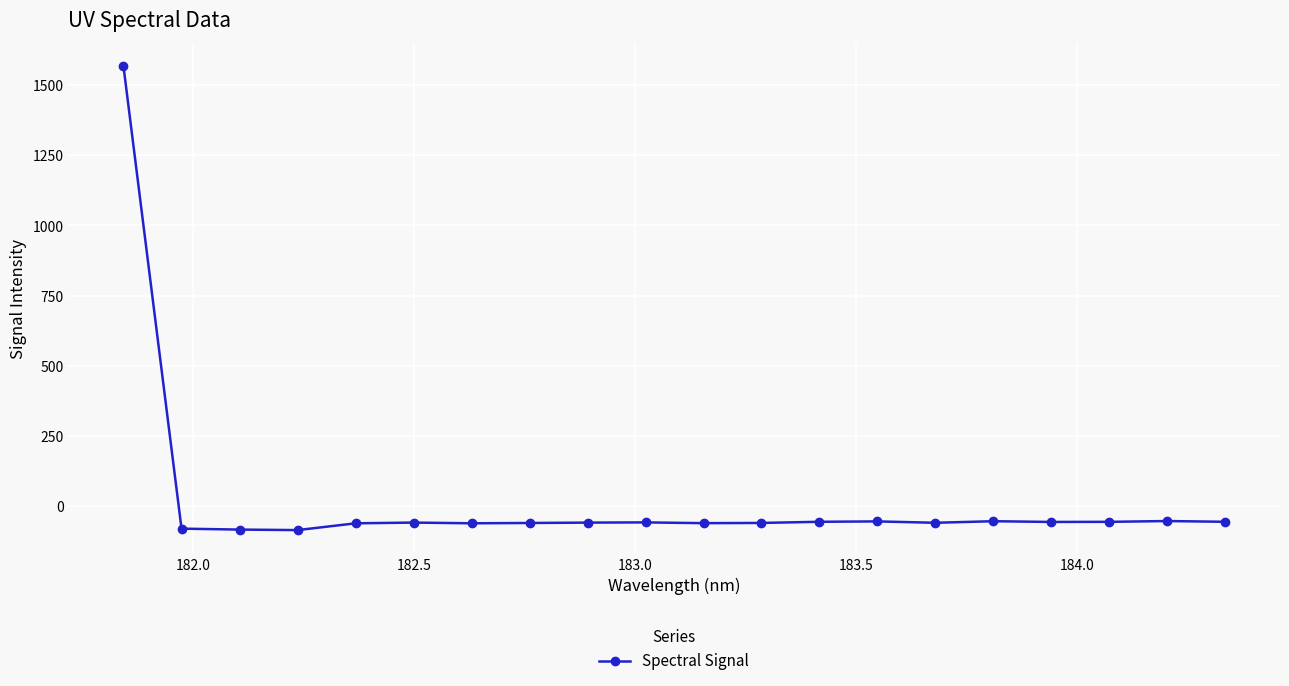

What is the minimum value shown in the chart?

-87.1